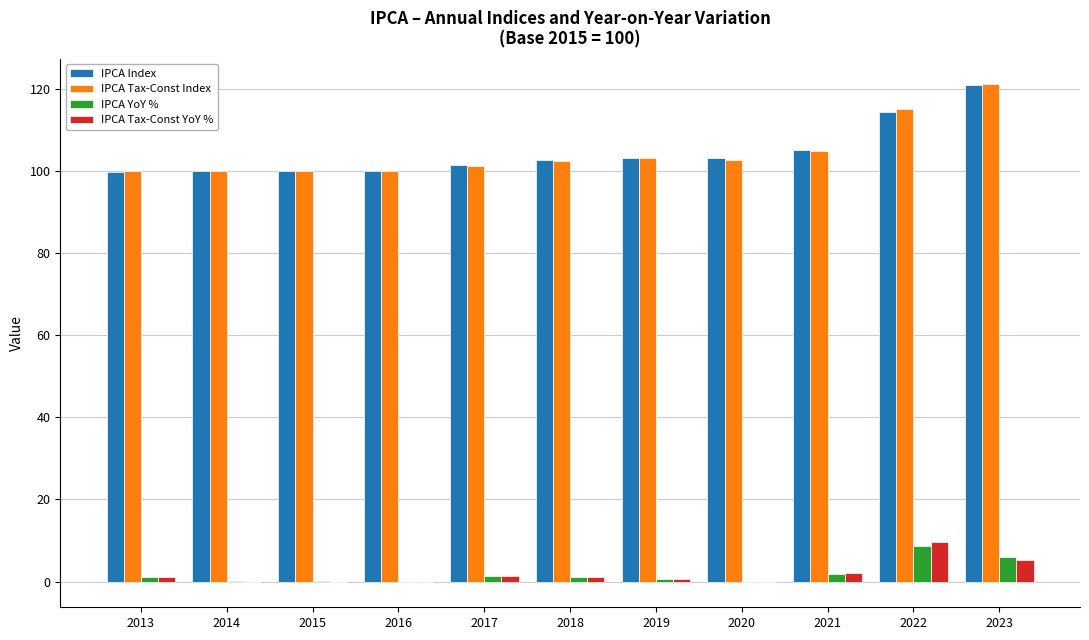

The value of IPCA YoY % at 2023 is 5.9. True or false?

True